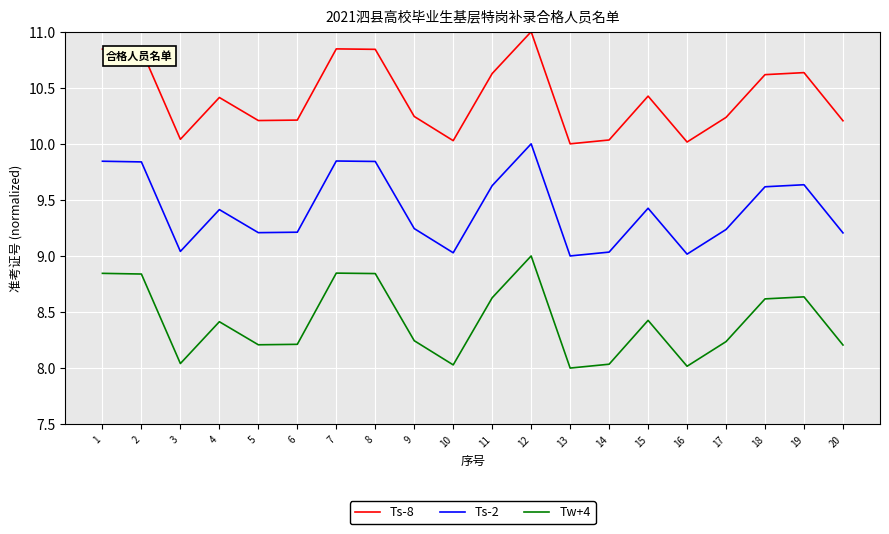

True or false: Tw+4 and Ts-8 intersect in this chart.

False